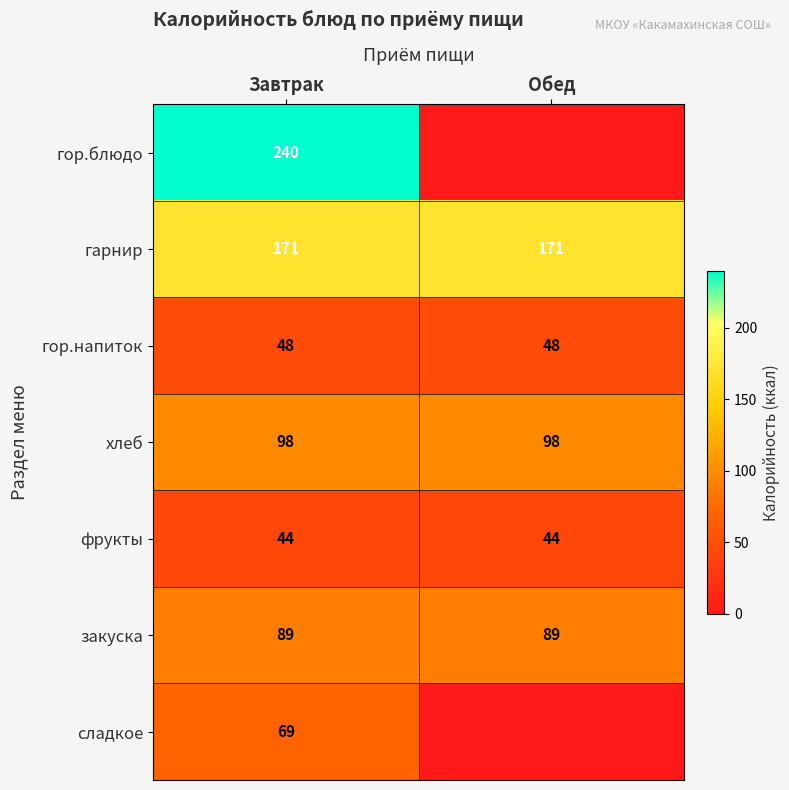

At how many categories does at least one series exceed 238?

1